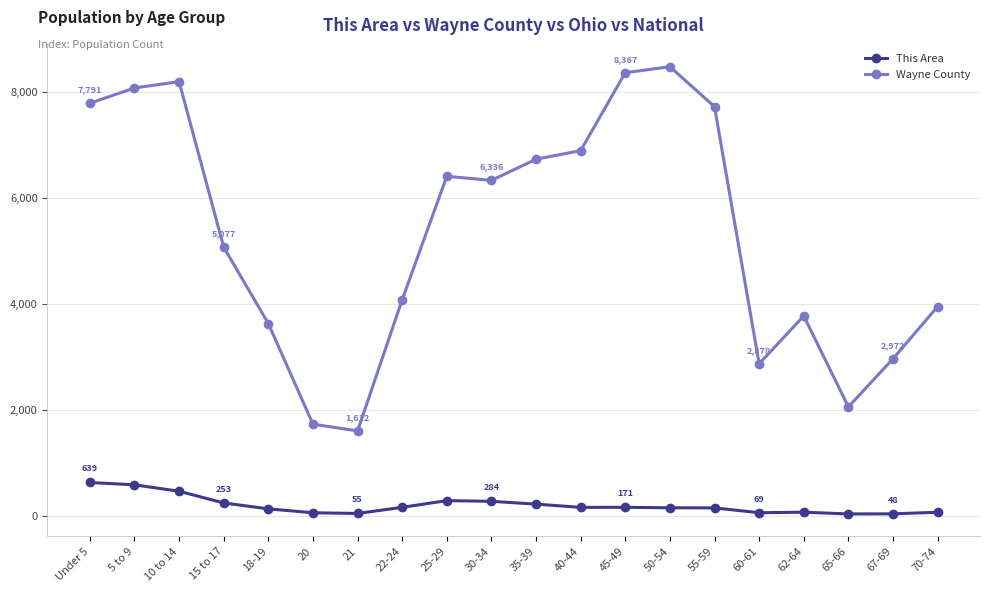

Between 22-24 and 70-74, which series saw the biggest shift?

Wayne County